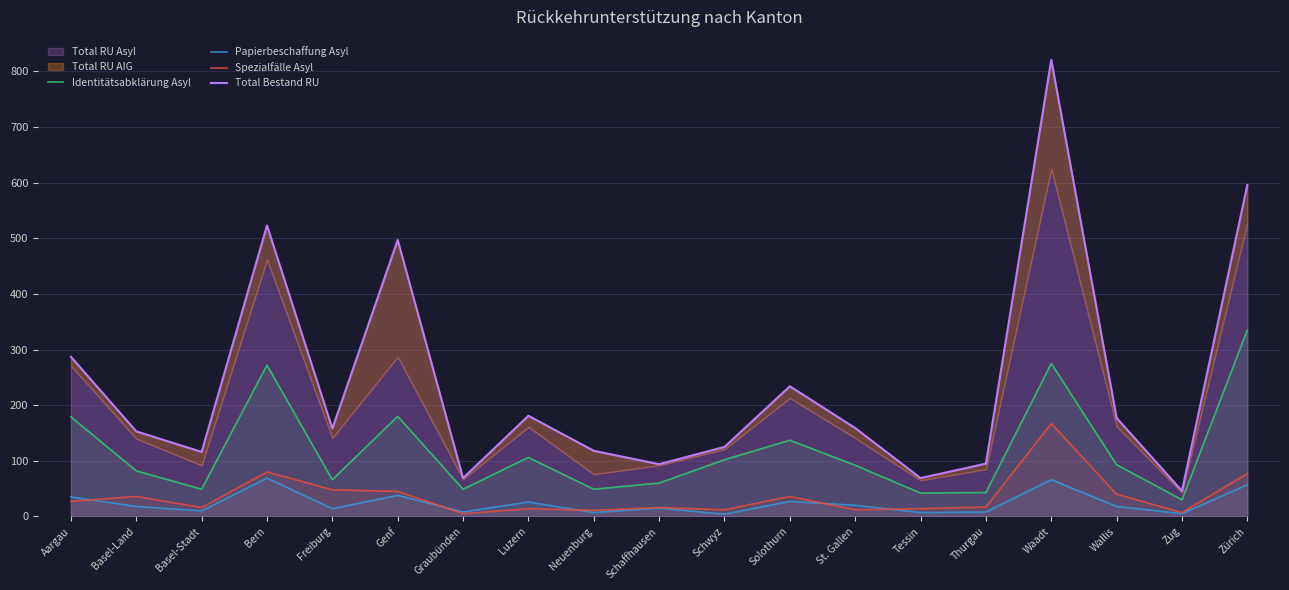

Is it true that Papierbeschaffung Asyl equals 38 at Genf?

True